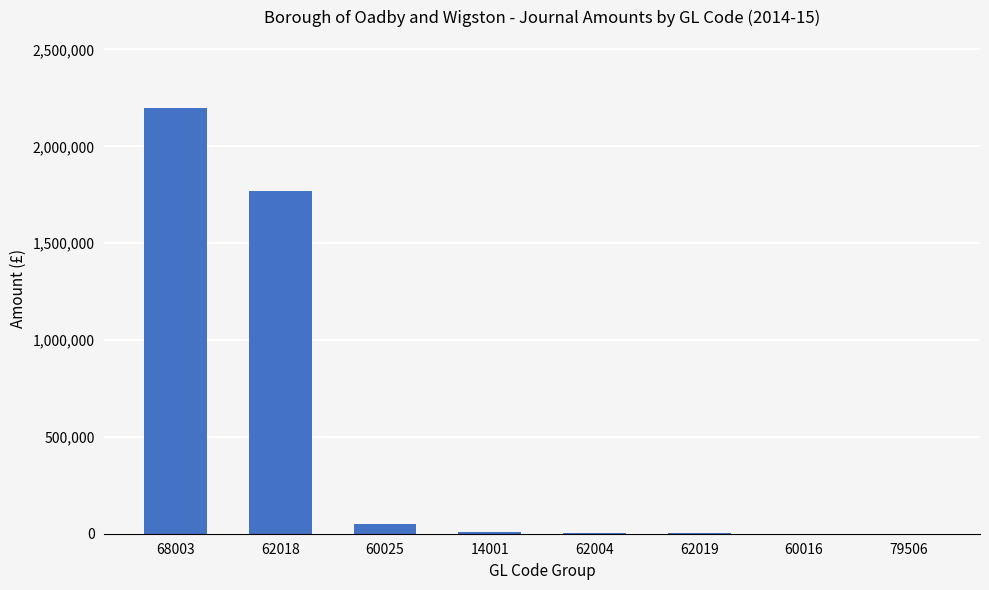

The value at 68003 is 2198263.2. True or false?

True